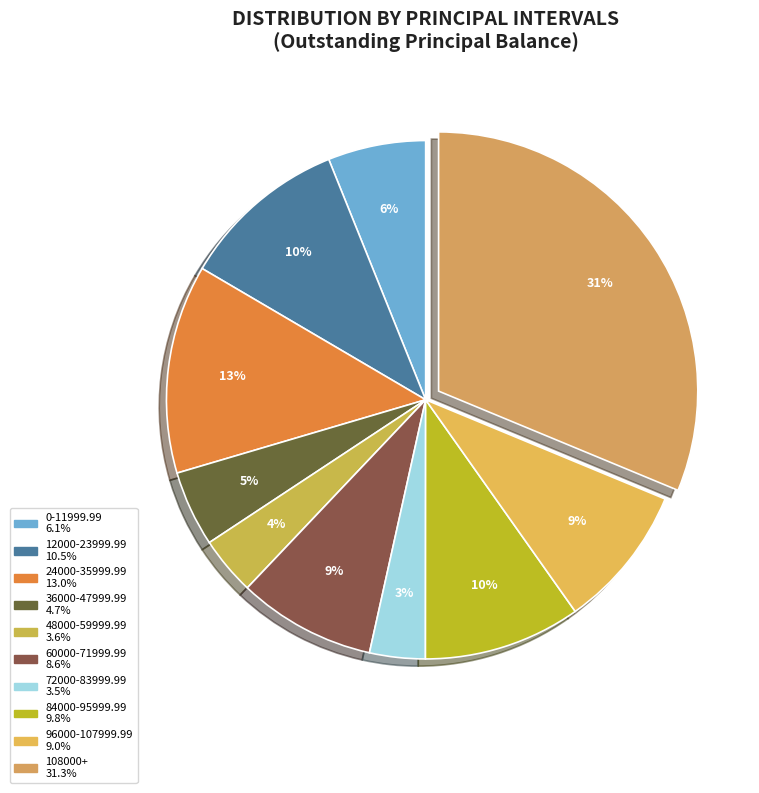

How many segments does this pie chart have?

10